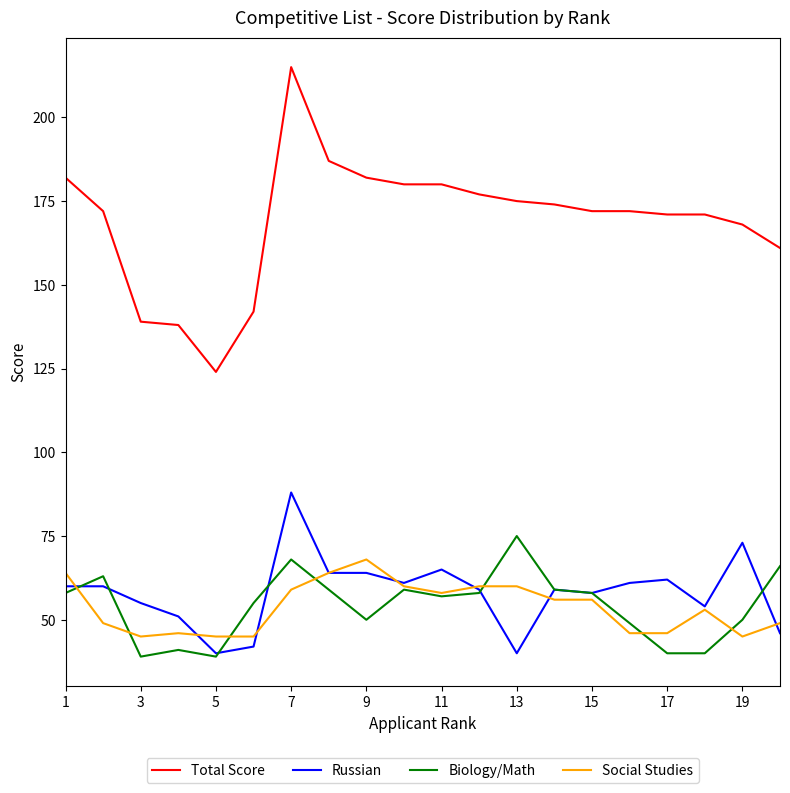

True or false: Russian and Total Score cross at least once.

False